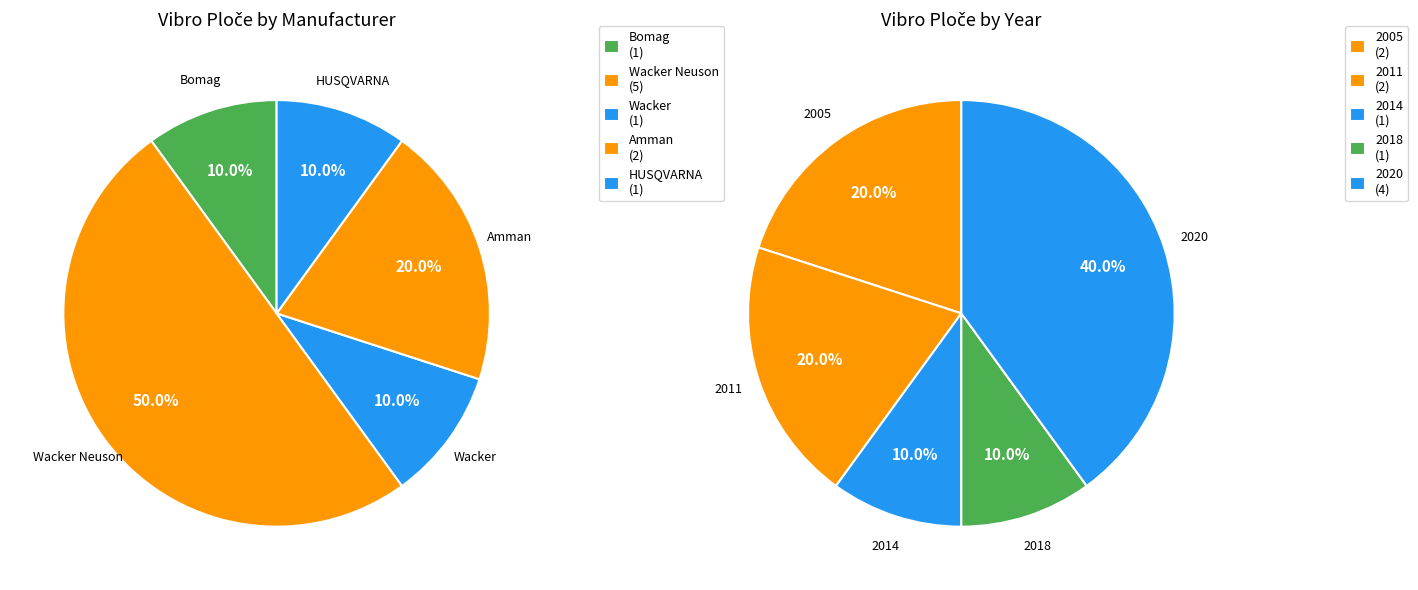

Count the number of slices in the pie.

5